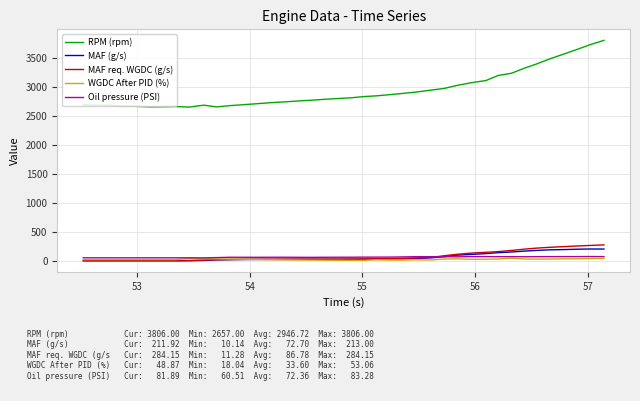

What is the highest value of the RPM (rpm) series?

3806.0